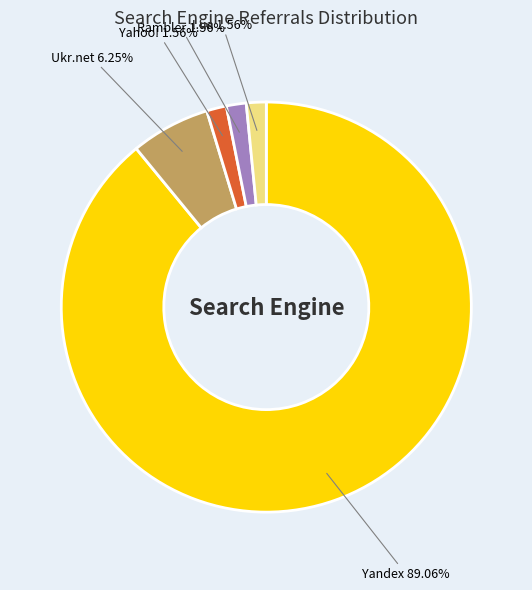

What is the largest slice in the pie chart?

Yandex